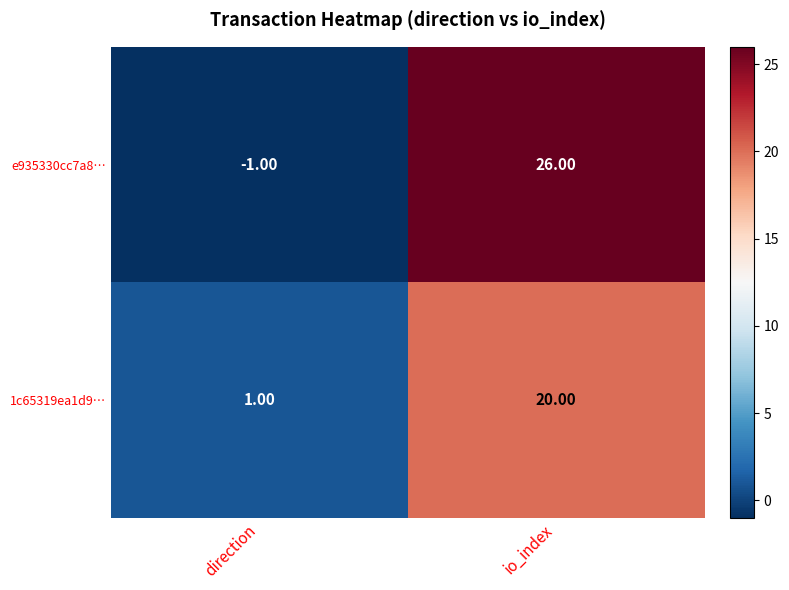

Which series has the largest total across all categories?

e935330cc7a8…